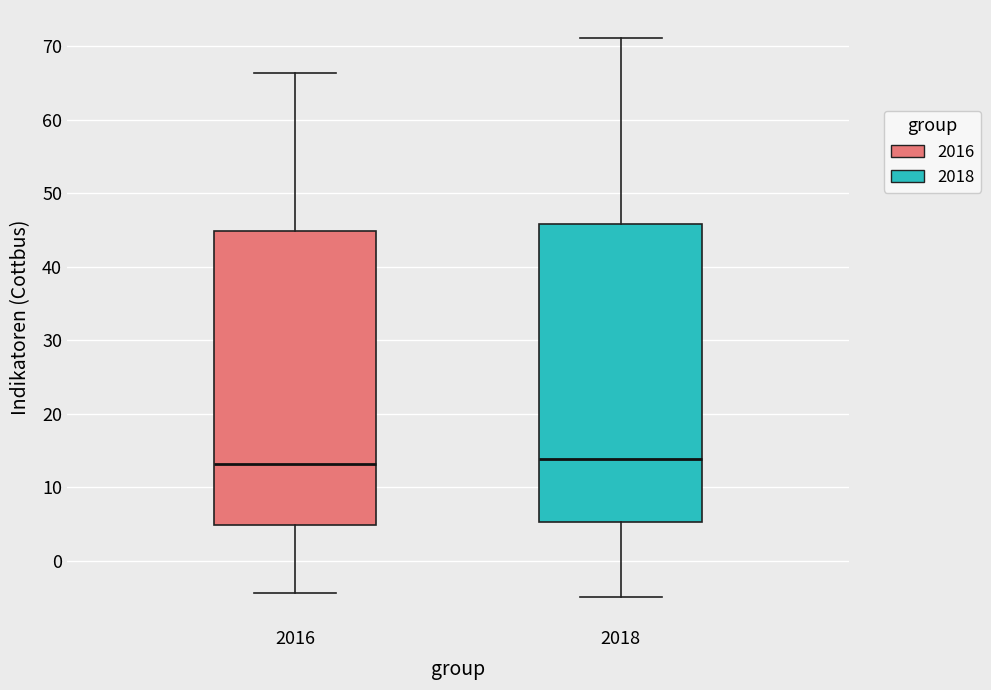

Reading left to right, read every box against the y-axis: the position of its median line, the range the box covers, and the ends of its whiskers. The values are not printed on the chart, so give them approximately, as read against the axis.

2016: median 13, box 5 to 45, whiskers -4 to 66
2018: median 14, box 5 to 46, whiskers -5 to 71